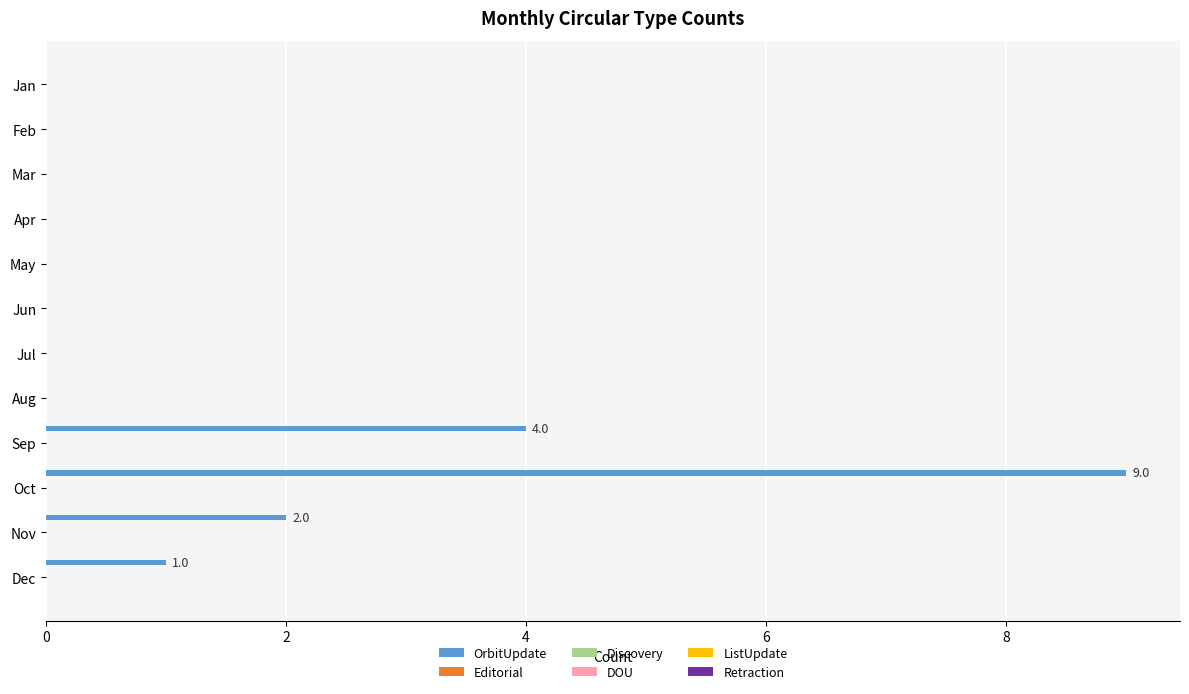

What is the sum of all values?

16